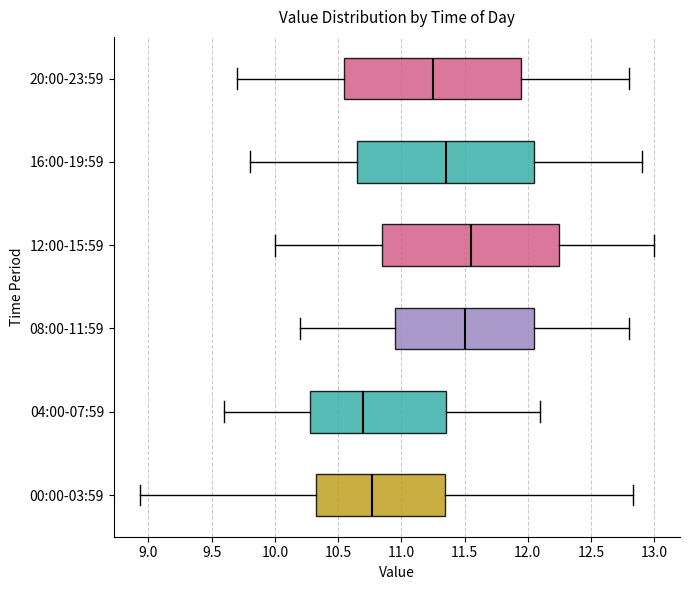

Reading bottom to top, read every box against the x-axis: the position of its median line, the range the box covers, and the ends of its whiskers. The values are not printed on the chart, so give them approximately, as read against the axis.

00:00-03:59: median 10.75, box 10.30 to 11.35, whiskers 8.95 to 12.85
04:00-07:59: median 10.70, box 10.30 to 11.35, whiskers 9.60 to 12.10
08:00-11:59: median 11.50, box 10.95 to 12.05, whiskers 10.20 to 12.80
12:00-15:59: median 11.55, box 10.85 to 12.25, whiskers 10.00 to 13.00
16:00-19:59: median 11.35, box 10.65 to 12.05, whiskers 9.80 to 12.90
20:00-23:59: median 11.25, box 10.55 to 11.95, whiskers 9.70 to 12.80